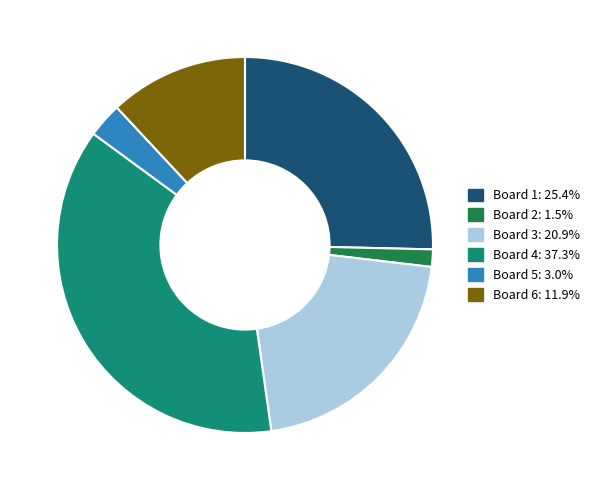

Combined, do Board 5 and Board 4 account for over 50%?

No